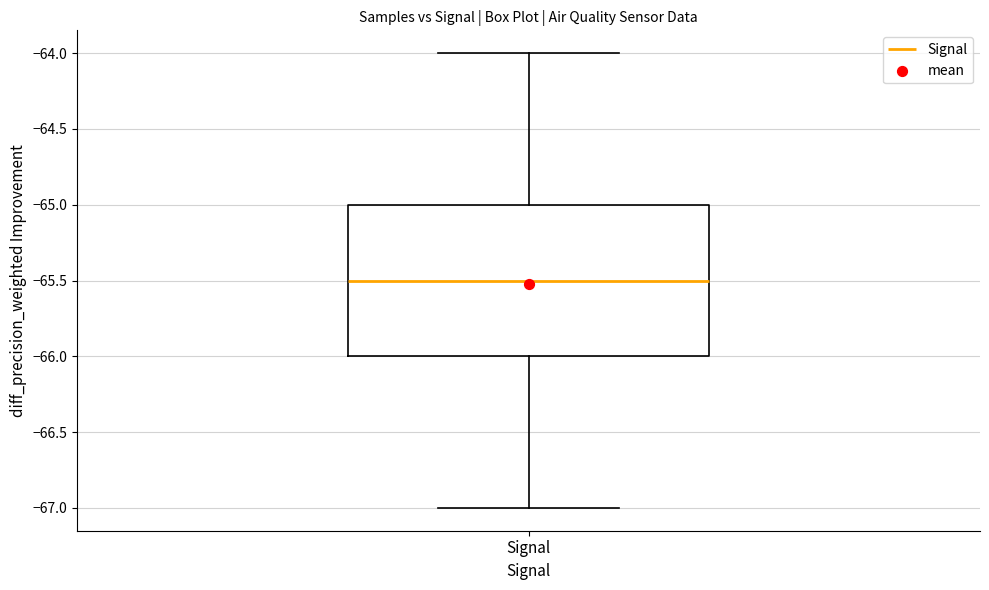

Read this box plot against the y-axis: the position of the median line, the range covered by the box, and the ends of both whiskers. The values are not printed on the chart, so give them approximately, as read against the axis.

median -65.5, box -66.0 to -65.0, whiskers -67.0 to -64.0